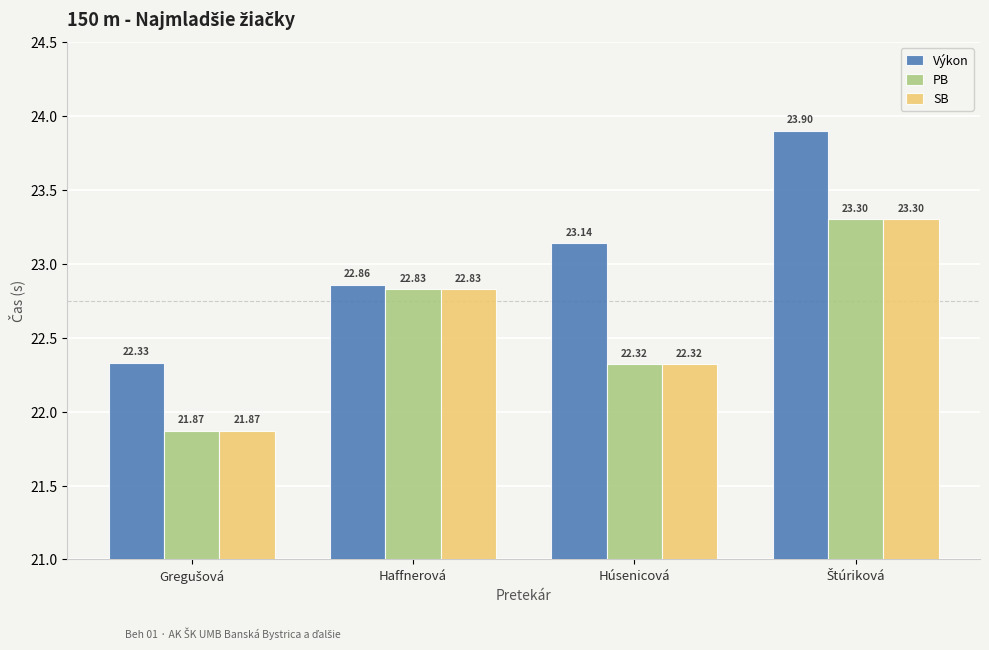

Which series has the largest range (max minus min)?

Výkon